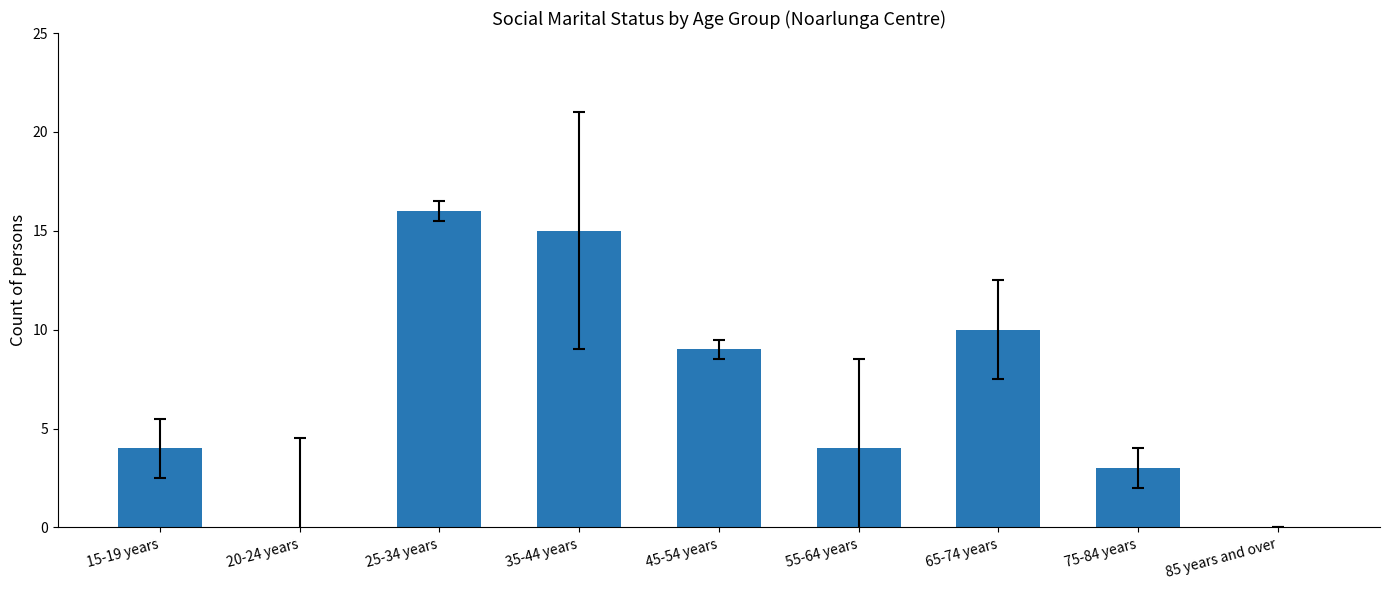

What is the change in value from 15-19 years to 65-74 years?

+6